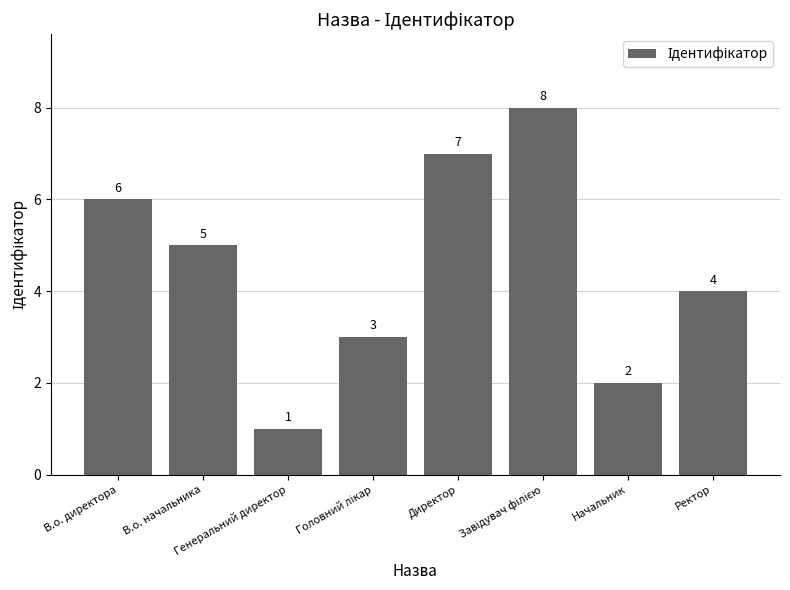

Reading left to right, transcribe all the data shown in this chart.

6	5	1	3	7	8	2	4